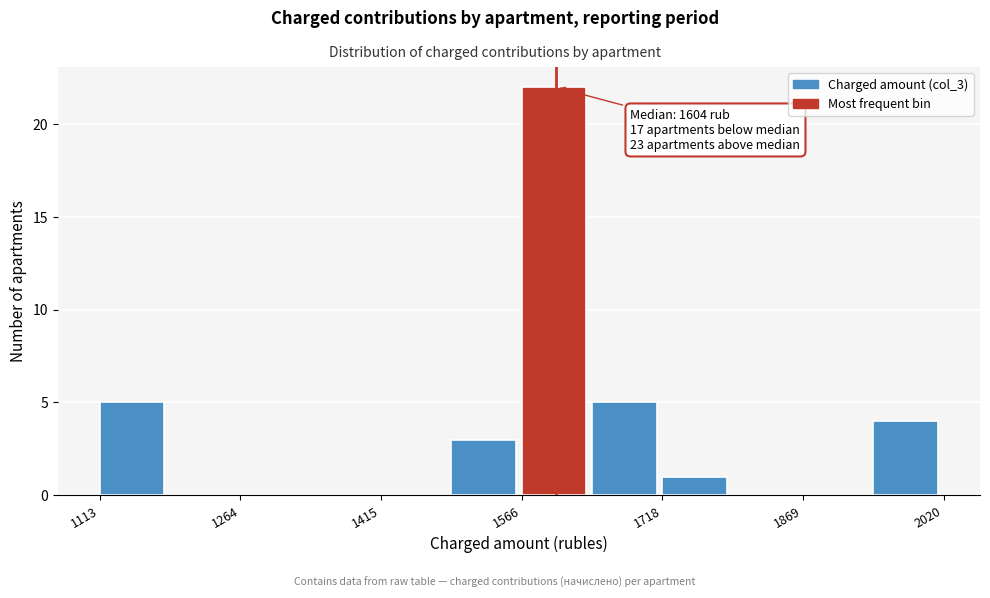

Around what value on the x-axis is the tallest bar? Give the approximate position of its centre, as read against the axis.

1600